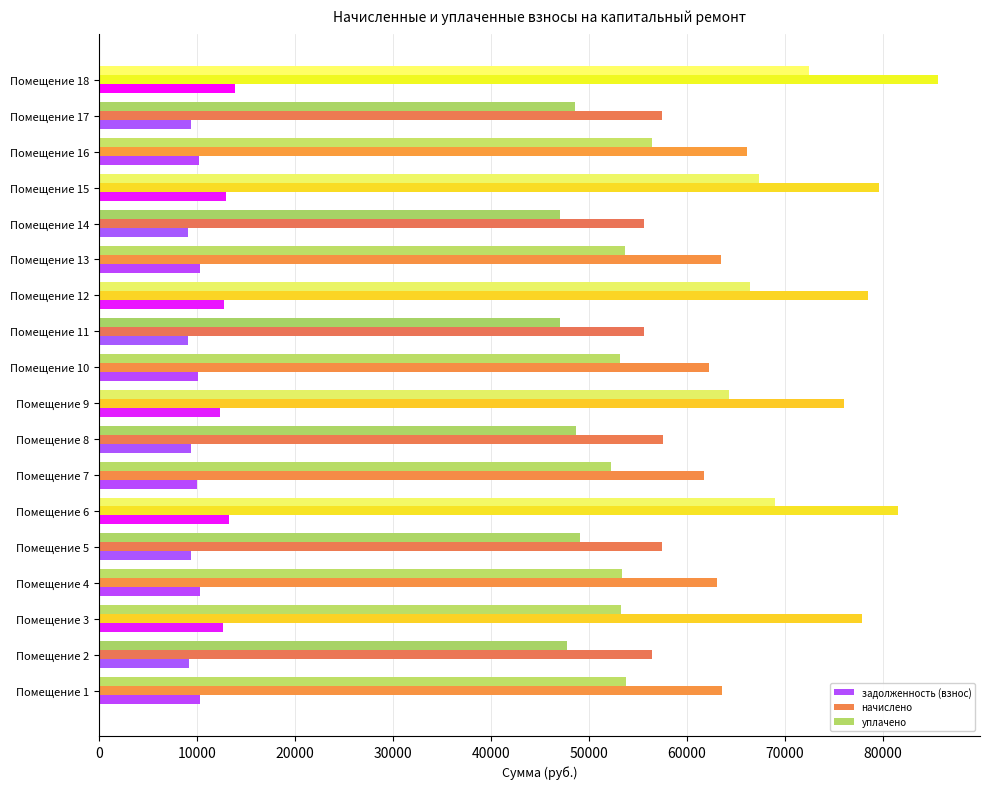

The value of задолженность (взнос) at Помещение 1 is 10328.1. True or false?

True